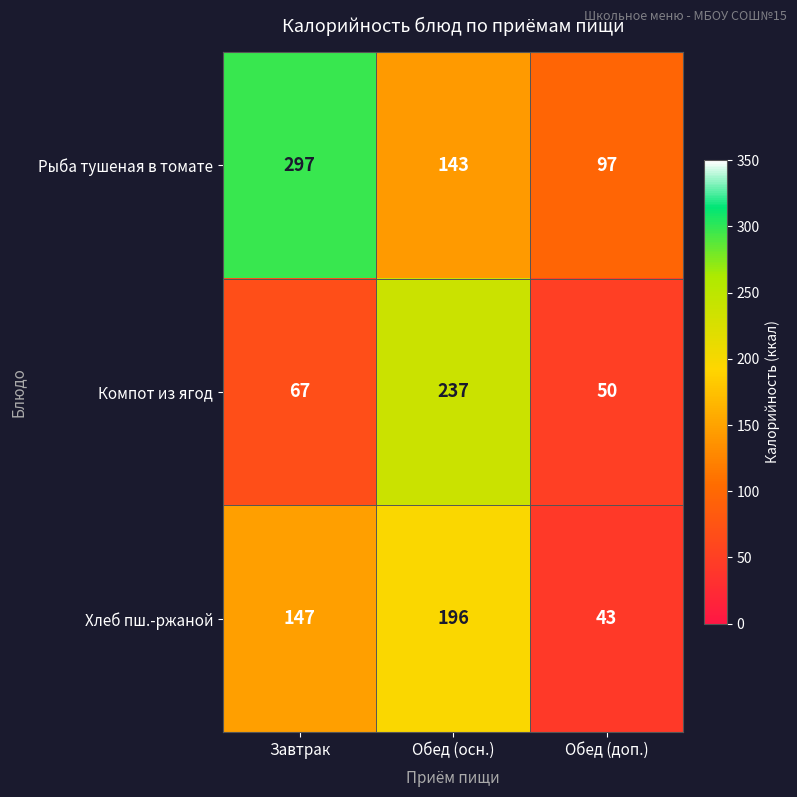

How many series are shown in this chart?

3